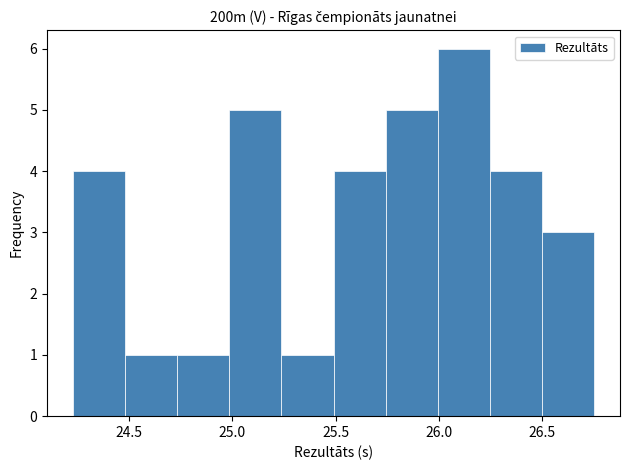

Reading left to right, transcribe this chart: for each bar, give the range it covers on the x-axis and its height. Neither the bar edges nor the heights are printed on the chart, so give them approximately, as read against the axes.

24.25 to 24.50: 4
24.50 to 24.75: 1
24.75 to 25.00: 1
25.00 to 25.25: 5
25.25 to 25.50: 1
25.50 to 25.75: 4
25.75 to 26.00: 5
26.00 to 26.25: 6
26.25 to 26.50: 4
26.50 to 26.75: 3